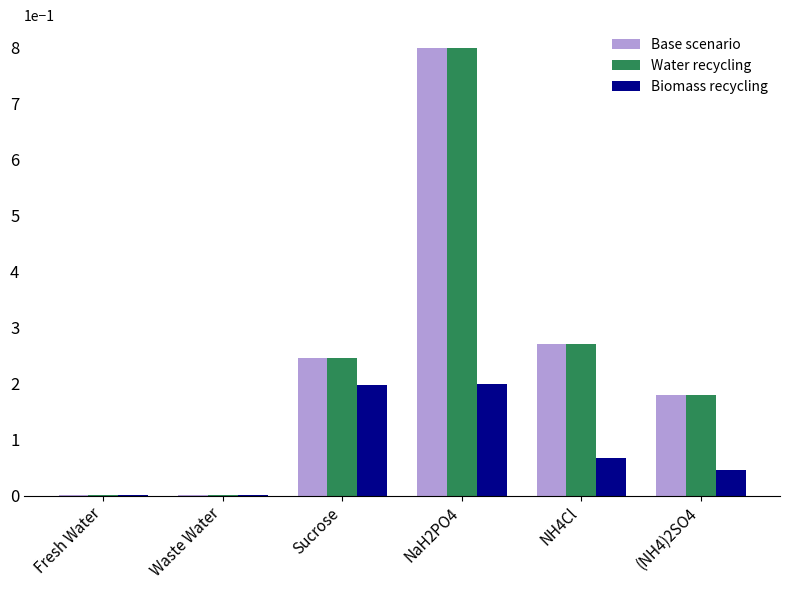

Which label corresponds to the largest value in the chart?

NaH2PO4